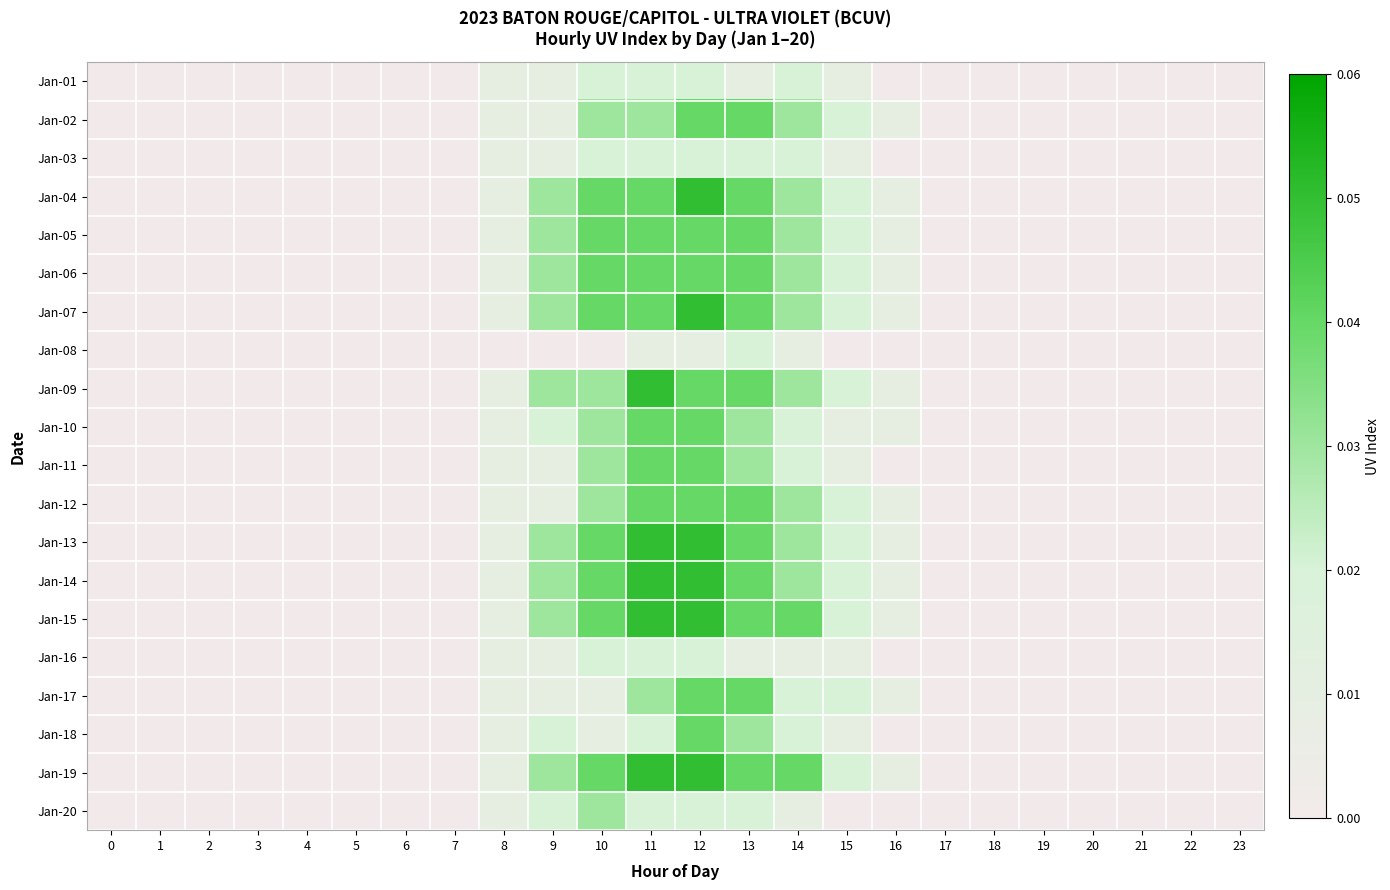

At how many categories does at least one series exceed 0?

9